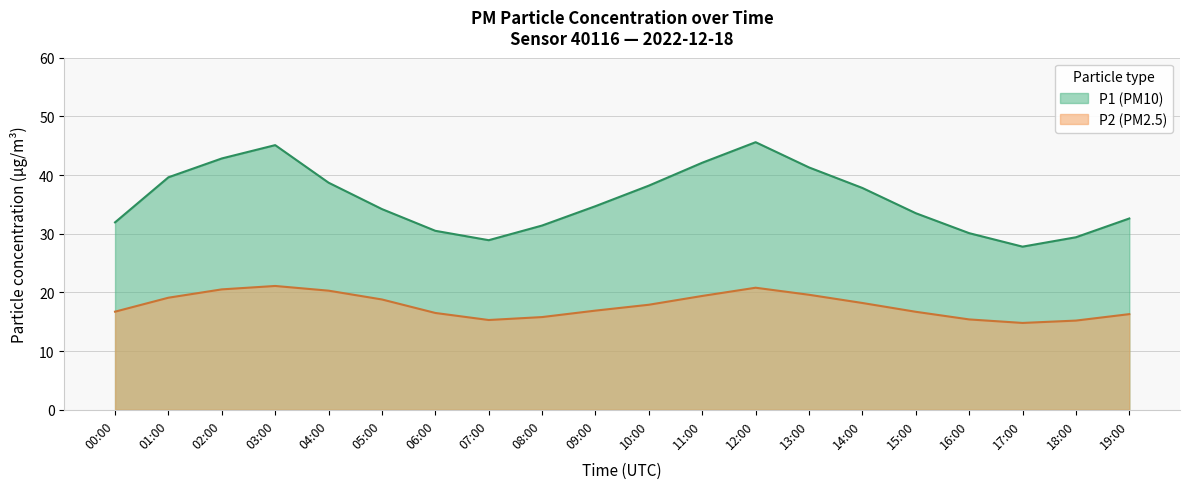

True or false: P1 and P2 cross at least once.

False